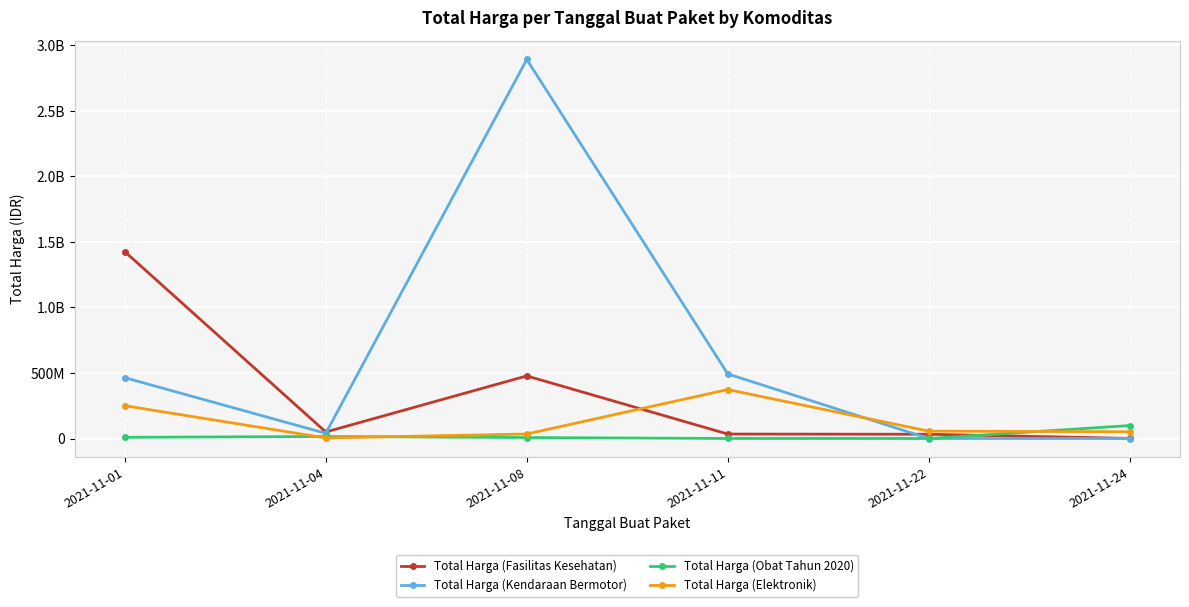

Which has a higher value, 2021-11-01 or 2021-11-22?

2021-11-01